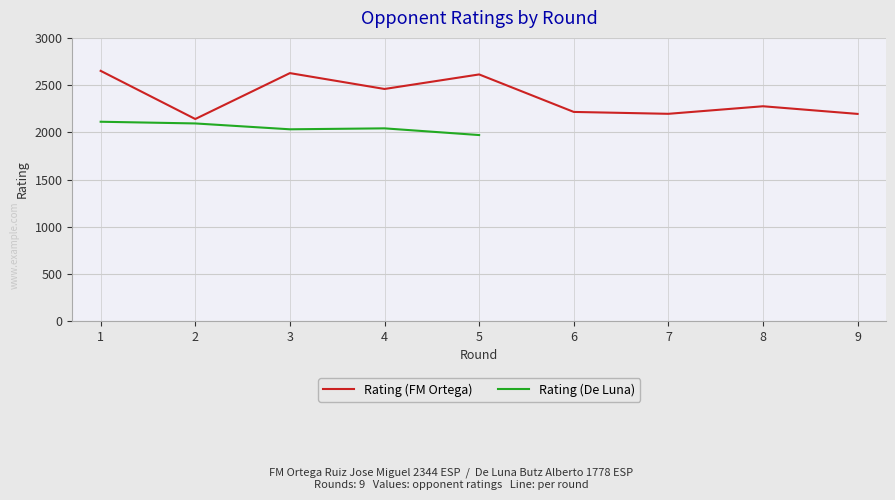

What is the value of the Rating (De Luna) point at the 4th from the left?

2042.0